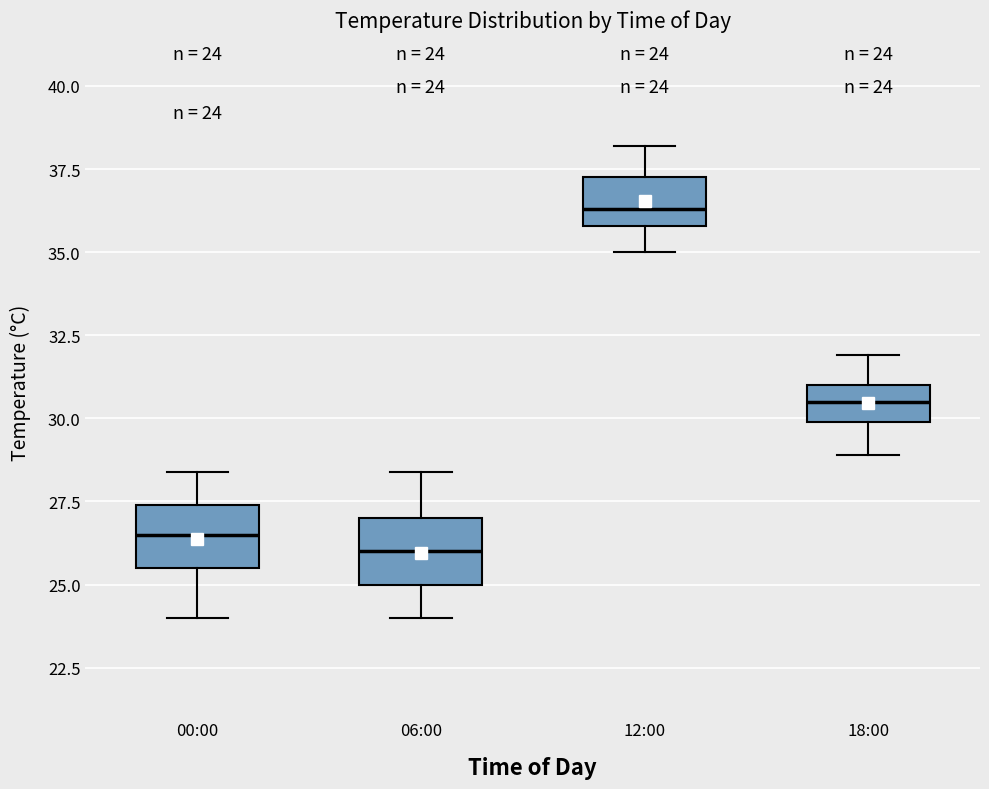

Which box has the lowest median line?

06:00